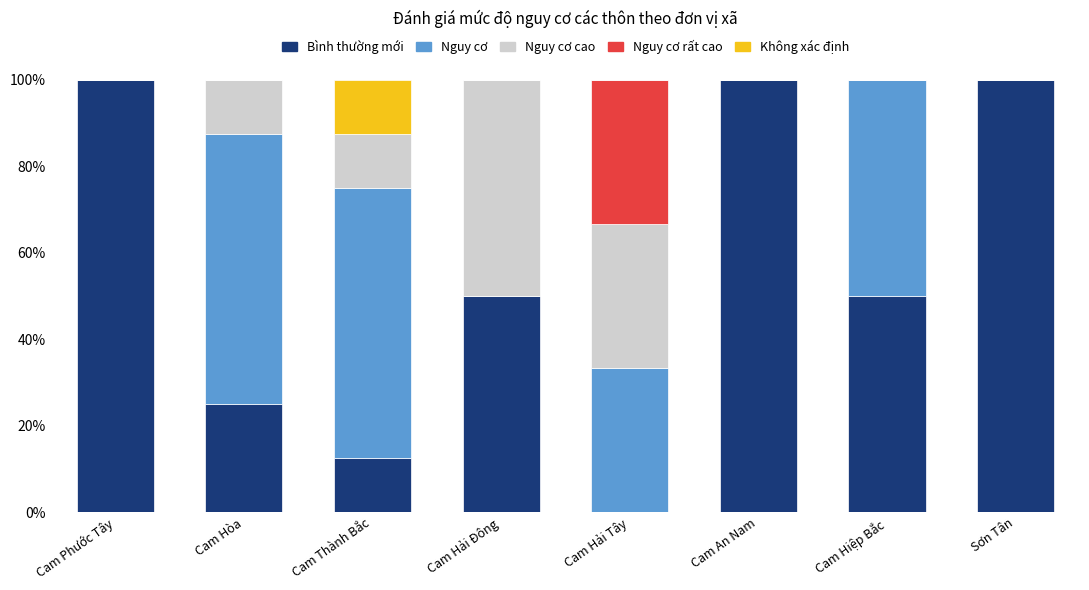

Is it true that Bình thường mới equals -62.3 at Cam Hải Tây?

False